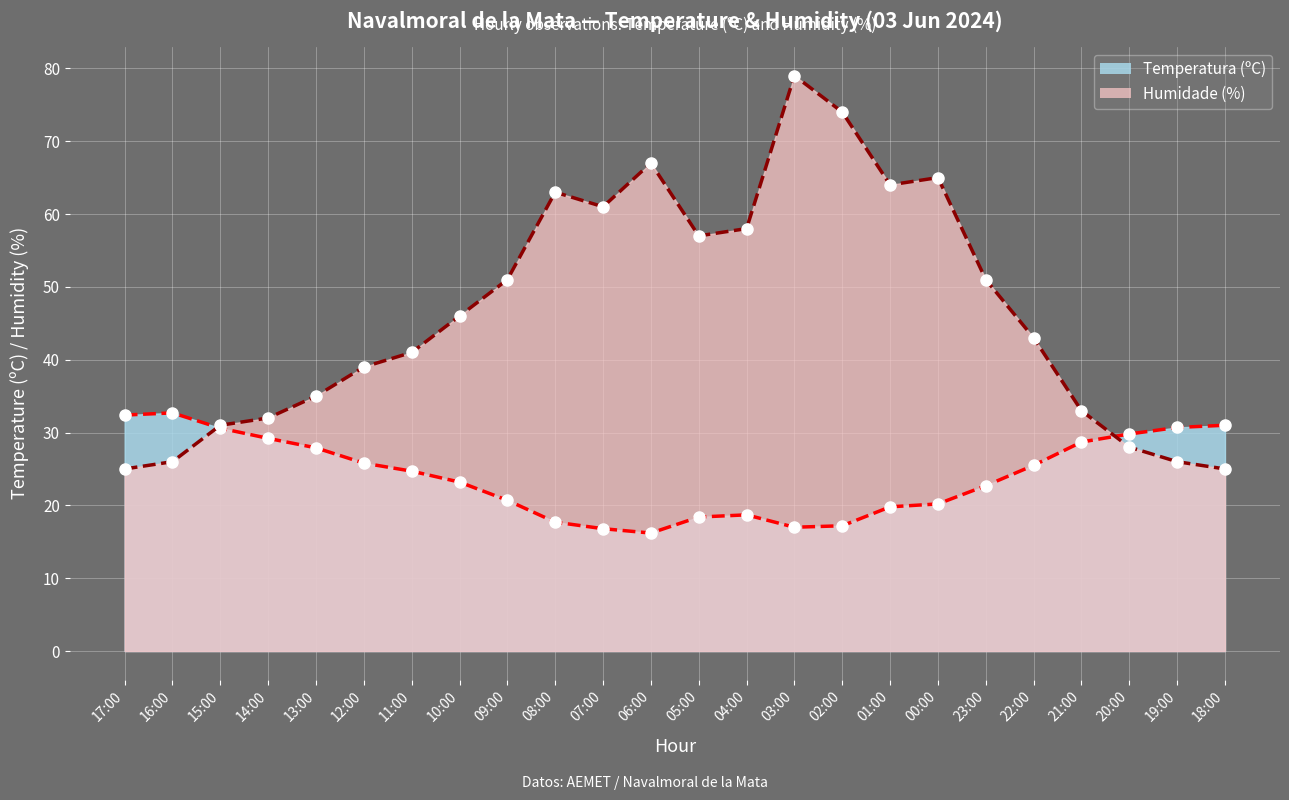

Between 15:00 and 02:00, which is larger?

15:00